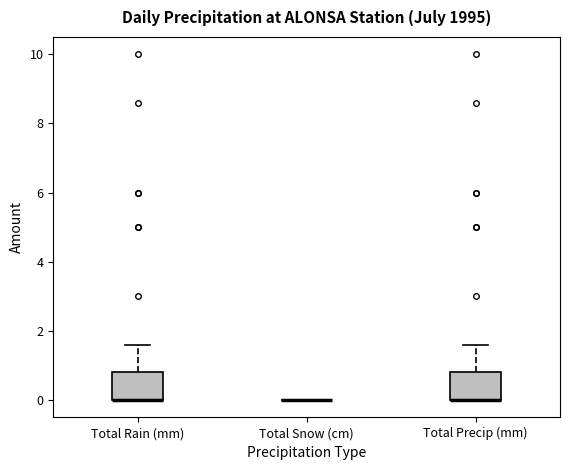

Reading left to right, read every box against the y-axis: the position of its median line, the range the box covers, and the ends of its whiskers. The values are not printed on the chart, so give them approximately, as read against the axis.

Total Rain (mm): median 0.0 (drawn on the box's lower edge), box 0.0 to 0.8, whiskers 0.0 to 1.6
Total Snow (cm): box collapsed to a line at 0.0, whiskers 0.0 to 0.0
Total Precip (mm): median 0.0 (drawn on the box's lower edge), box 0.0 to 0.8, whiskers 0.0 to 1.6